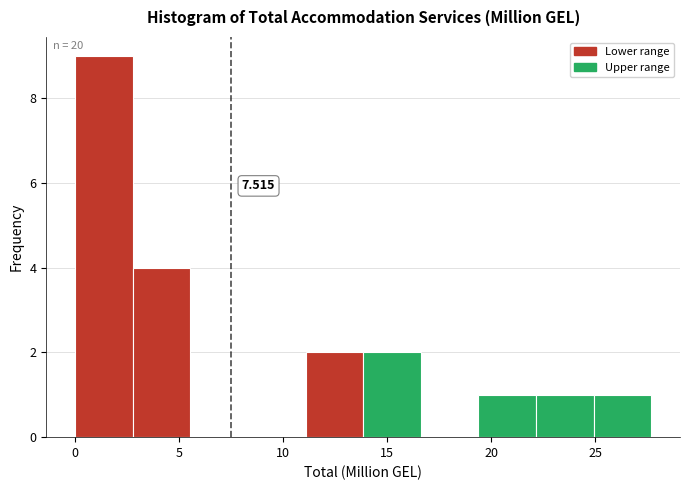

Which range on the x-axis has the tallest bar?

0.0 to 3.0